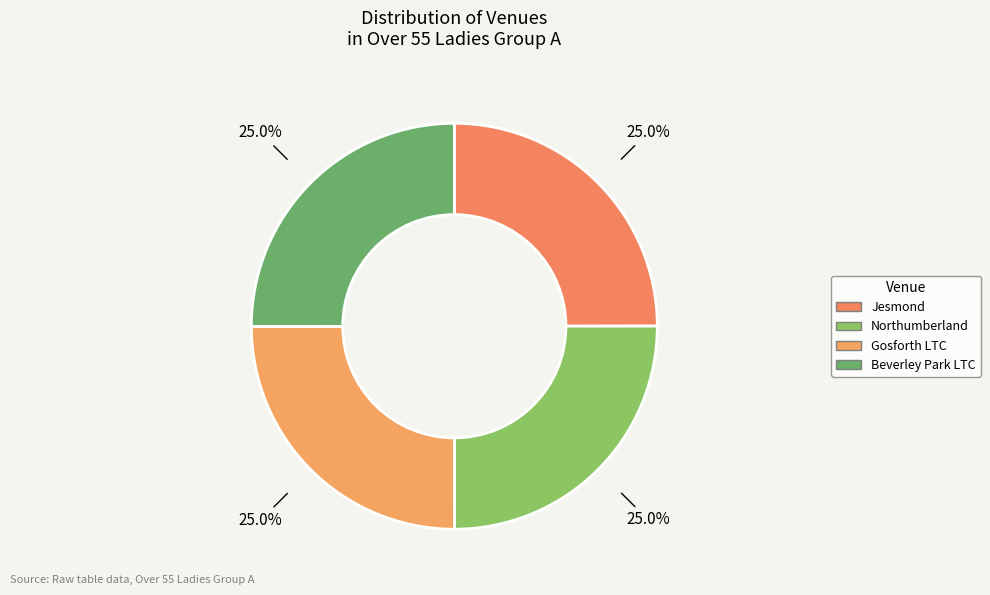

Count the number of slices in the pie.

4